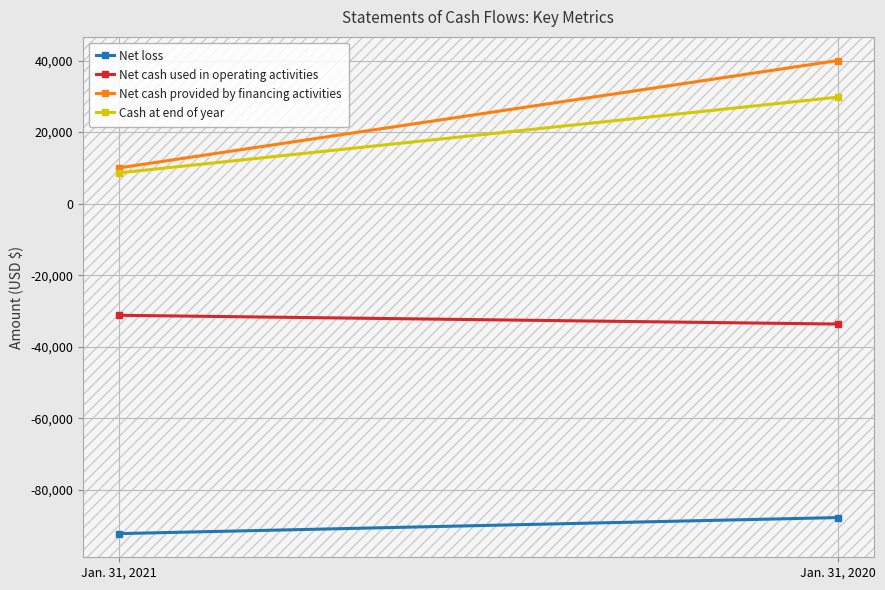

What is the value of the Net loss point at the 2nd from the left?

-87684